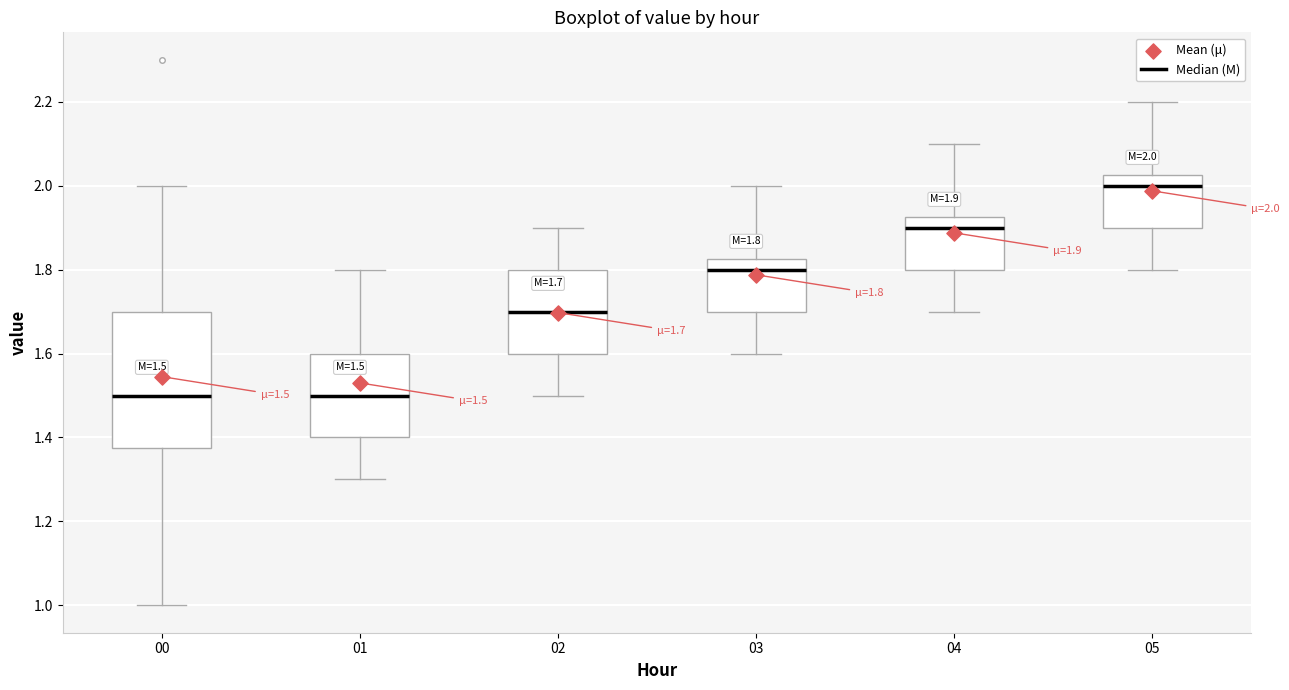

Comparing the boxes themselves (not the whiskers), which one is the tallest?

00